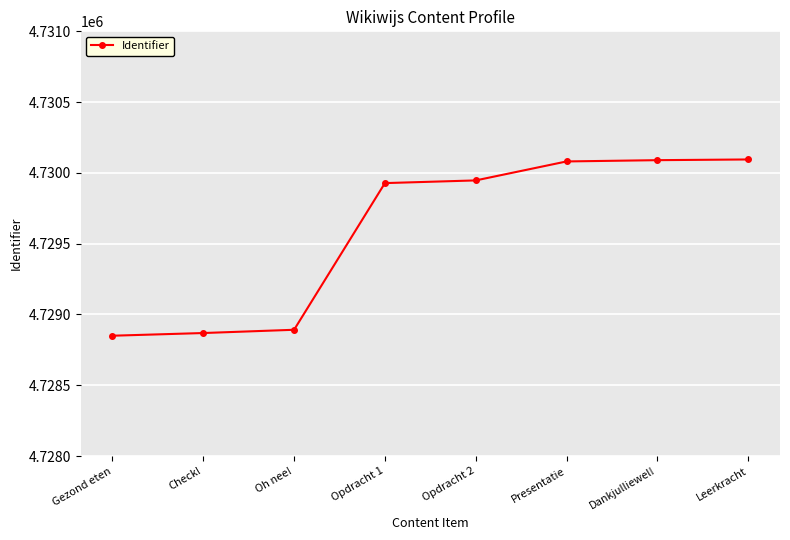

What is the change in value from Gezond eten to Opdracht 2?

+1097